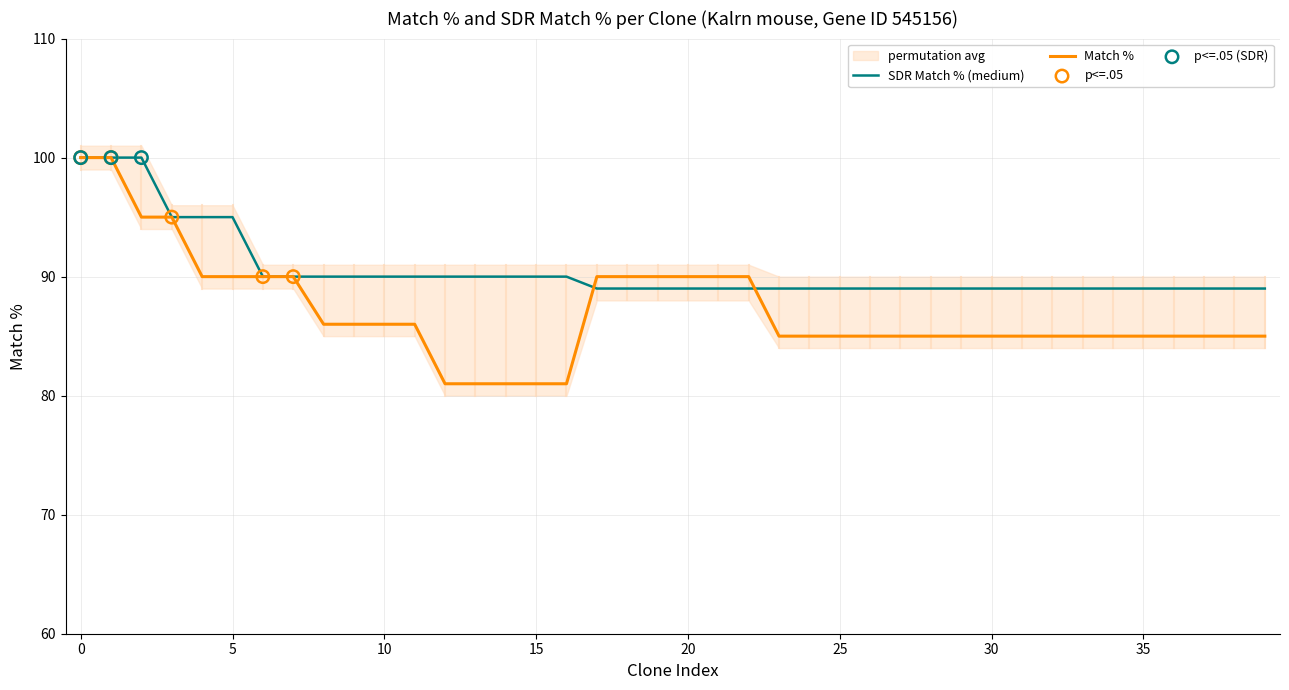

Which series has the largest total across all categories?

SDR Match %